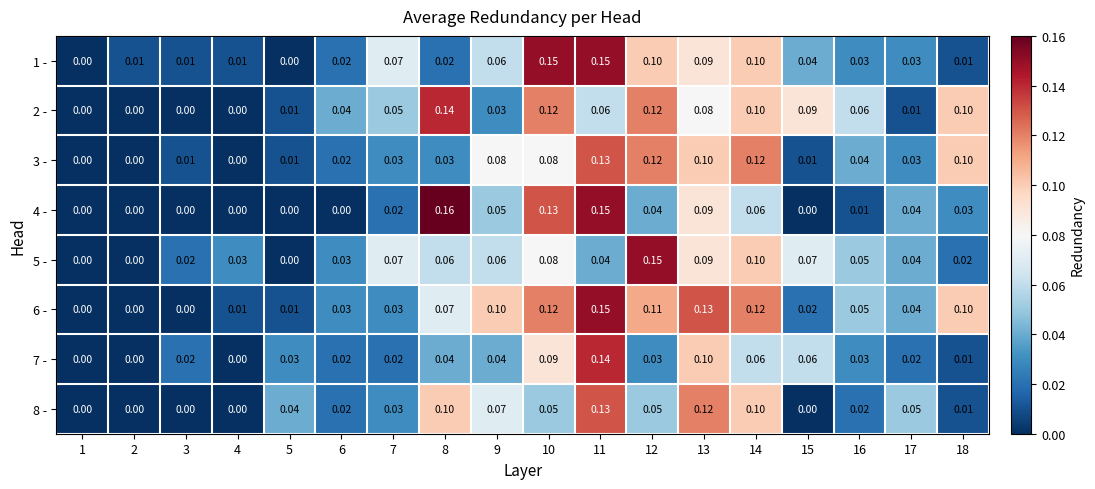

Is the value of 4 - at 15 greater than the value of 7 - at 18?

No